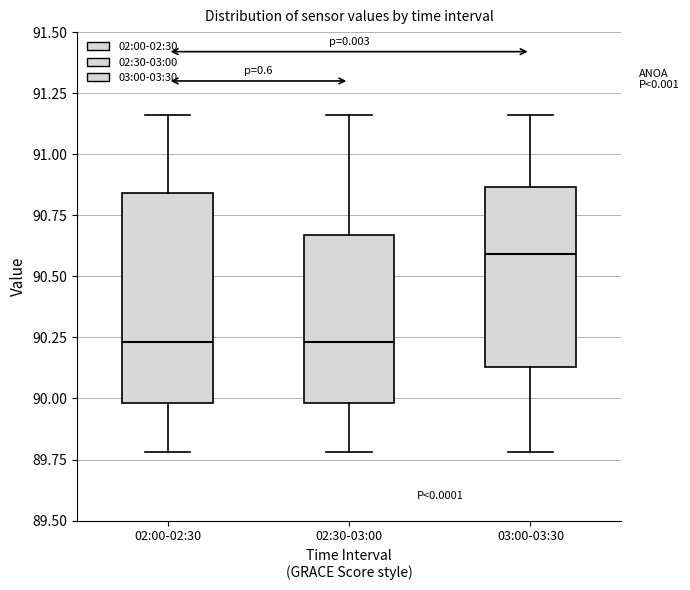

Where does the median line of the box for 02:00-02:30 sit on the y-axis? The values are not printed on the chart, so give them approximately, as read against the axis.

90.25